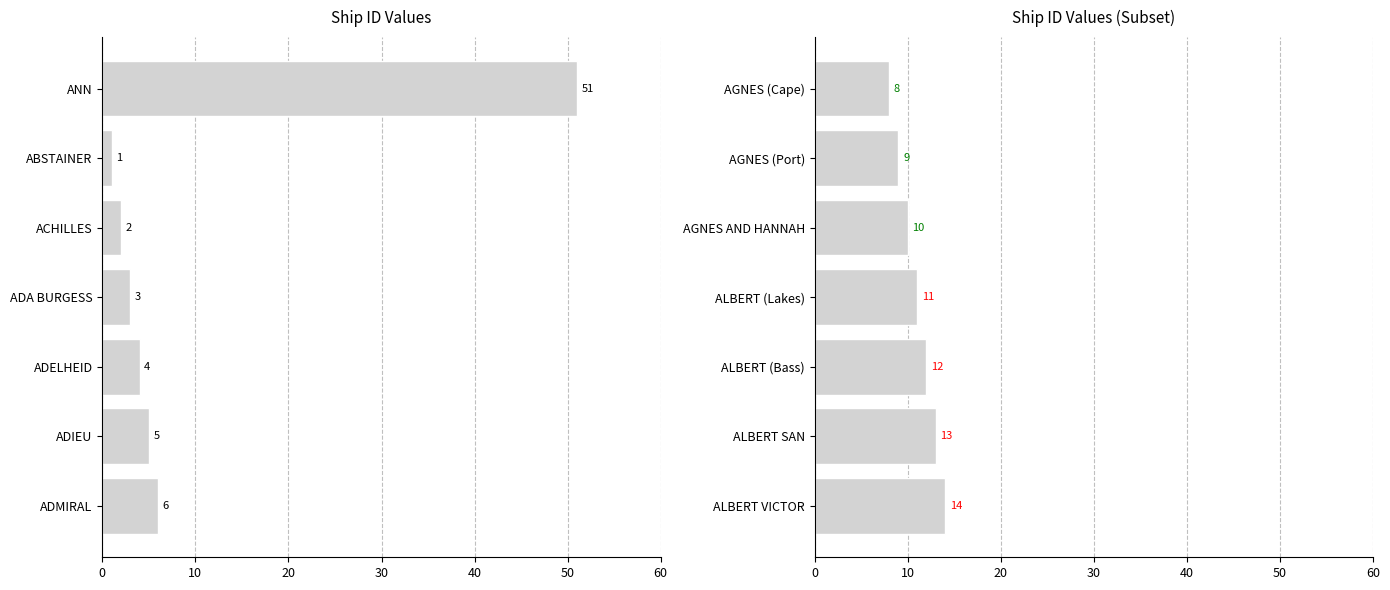

What is the sum of all values?

77